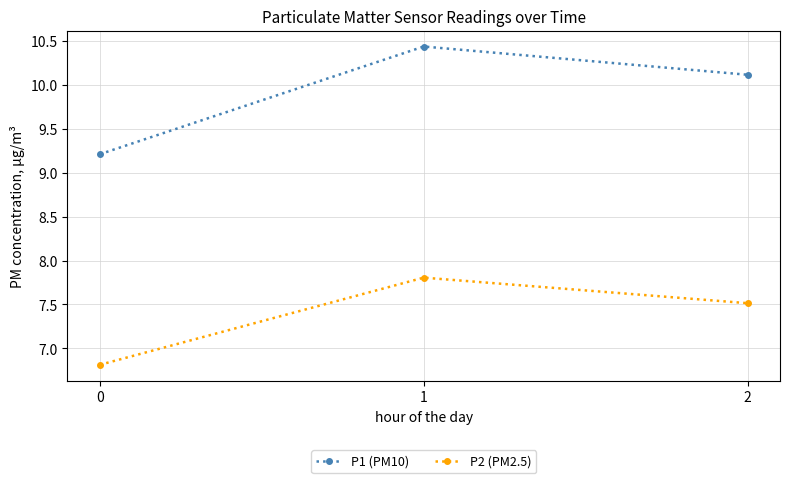

Is this an area chart (filled region under the line)?

No